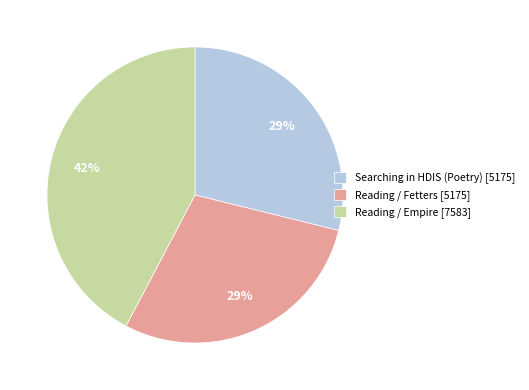

To the nearest percent, what percentage of the pie is Searching in HDIS (Poetry) [5175]?

29%